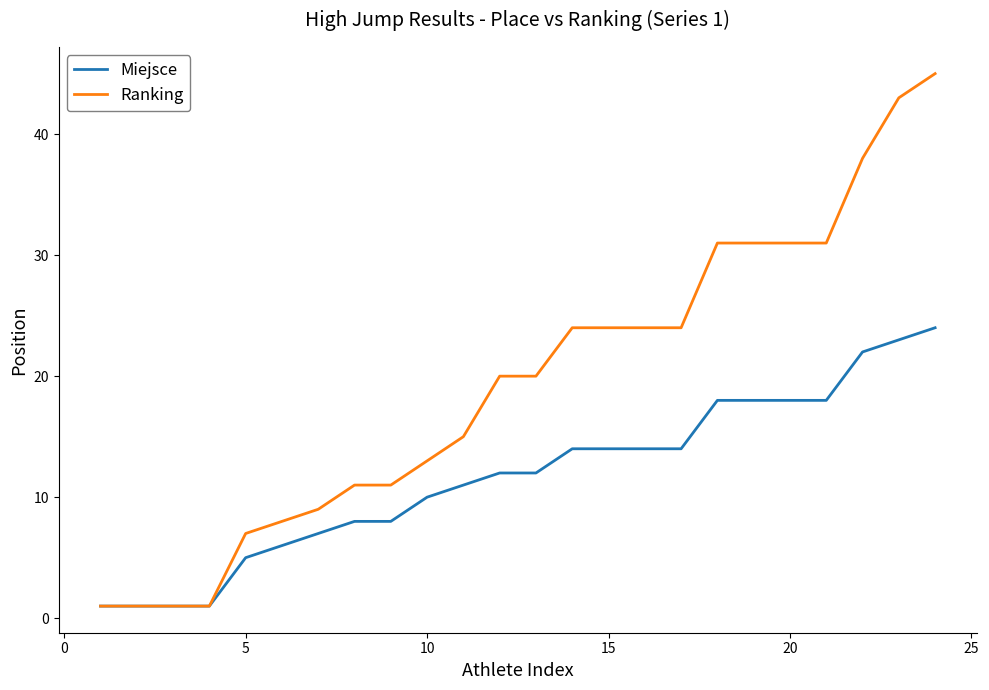

List the series in order of their peak value, highest first.

Ranking, Miejsce